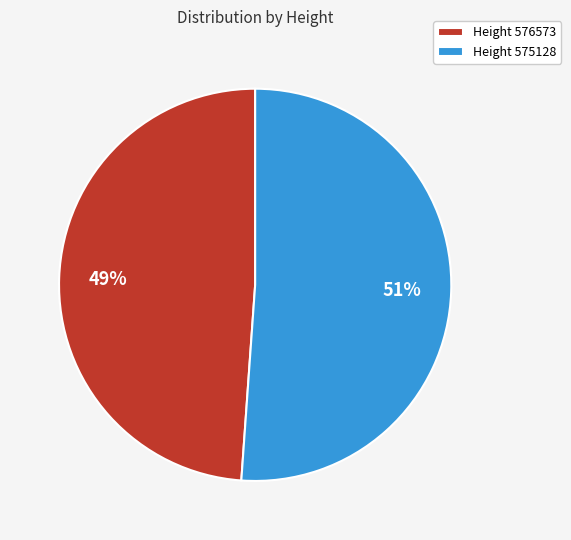

To the nearest percent, what portion does Height 575128 represent?

51%